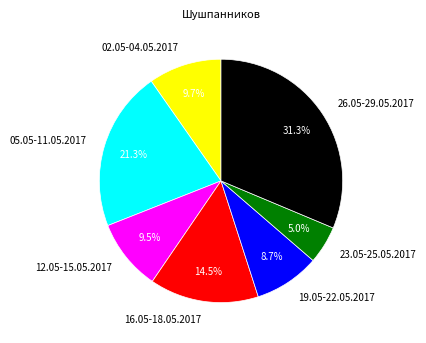

Which category has the biggest portion of the pie?

26.05-29.05.2017